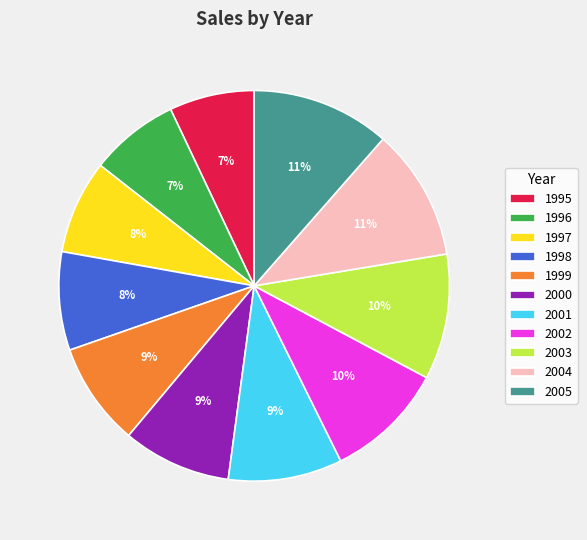

To the nearest percent, what percentage of the pie is 1996?

7%